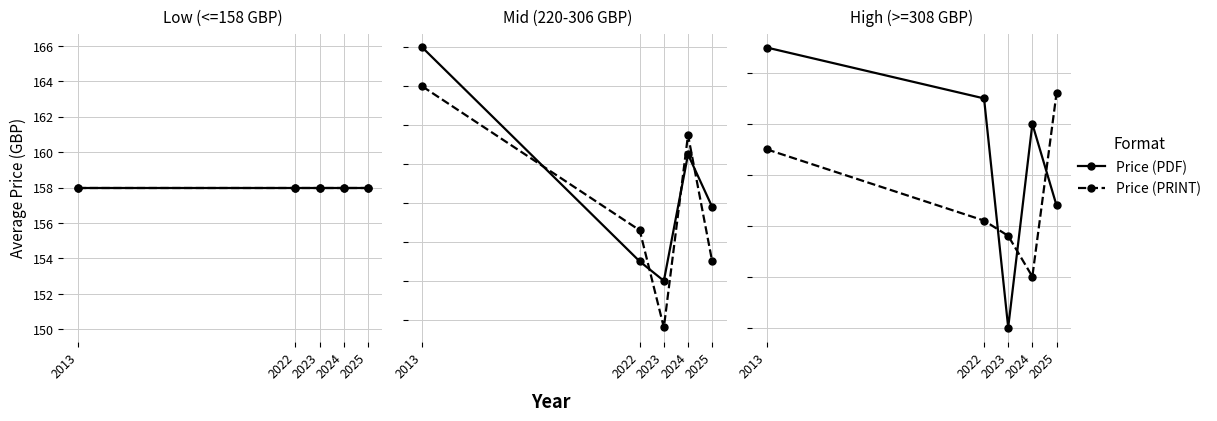

What are all the series names shown in the legend?

Price (PDF), Price (PRINT)